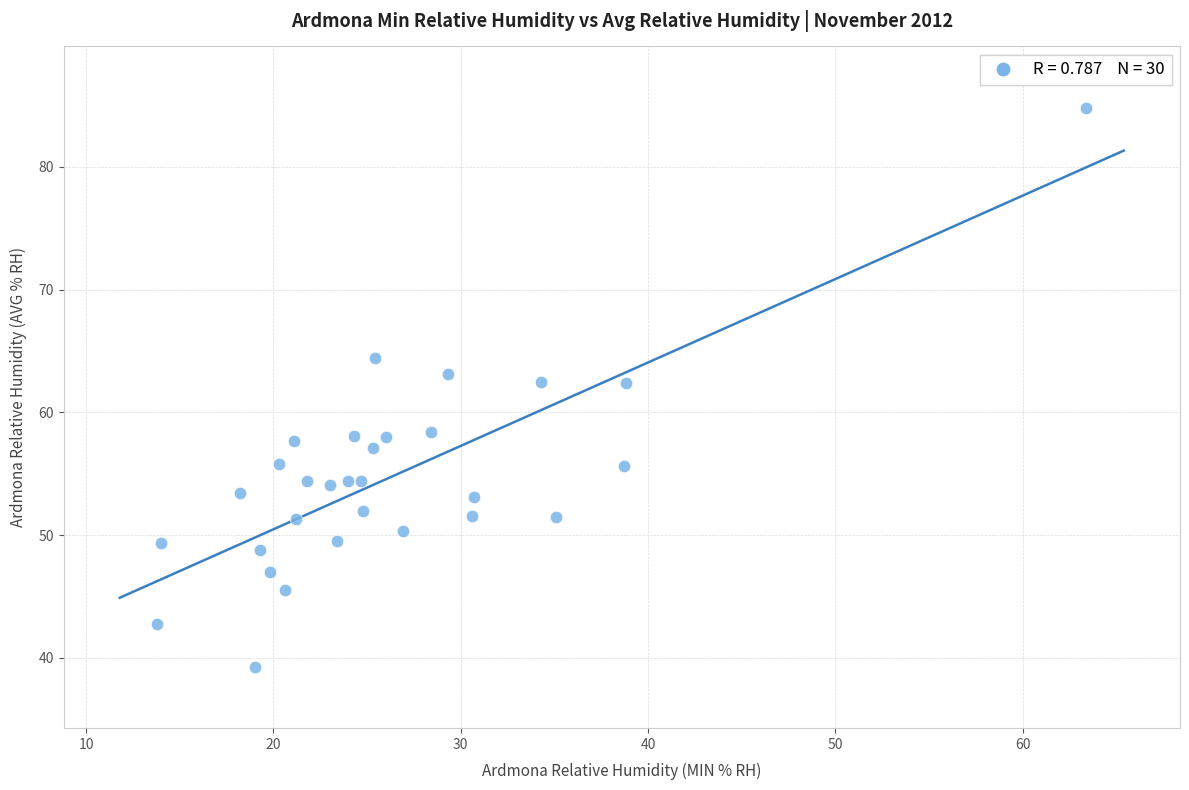

What is the range of X values (max minus min)?

49.6